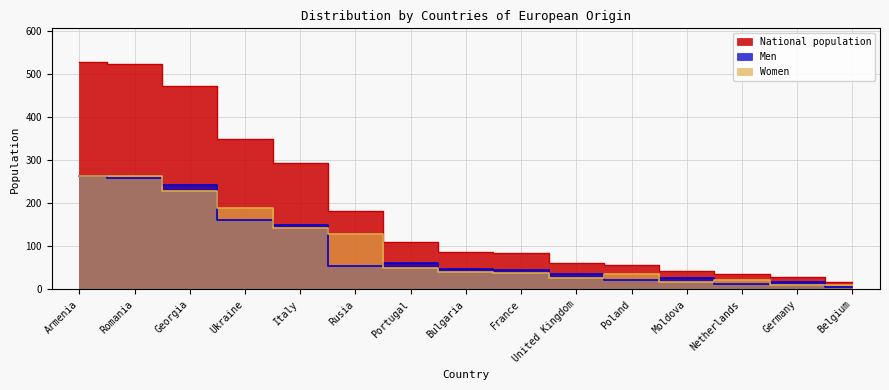

How many lines are shown in the chart?

3